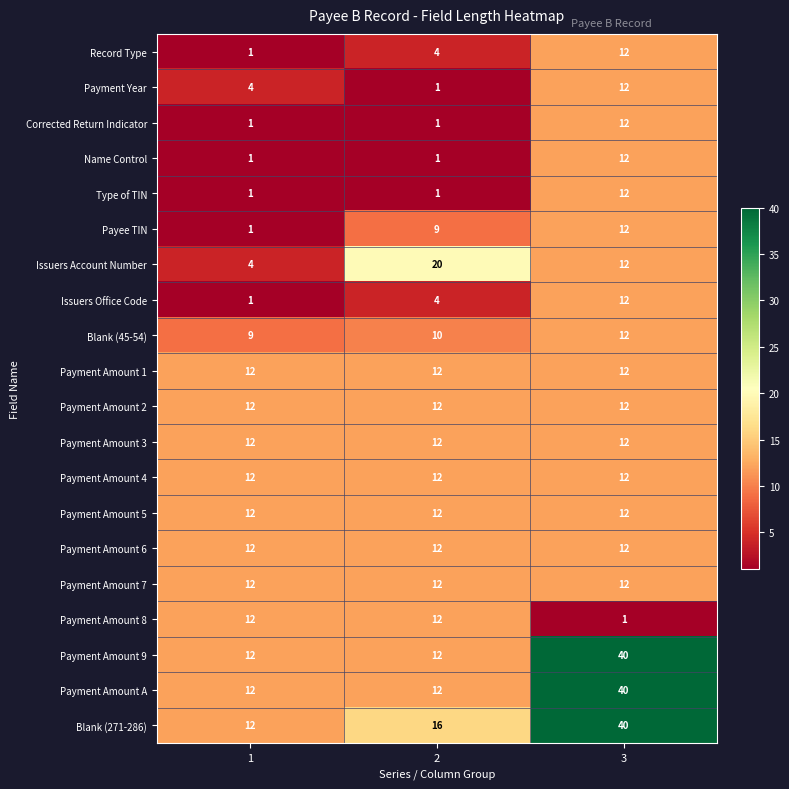

True or false: Blank (271-286) has a value of 12 at 1.

True